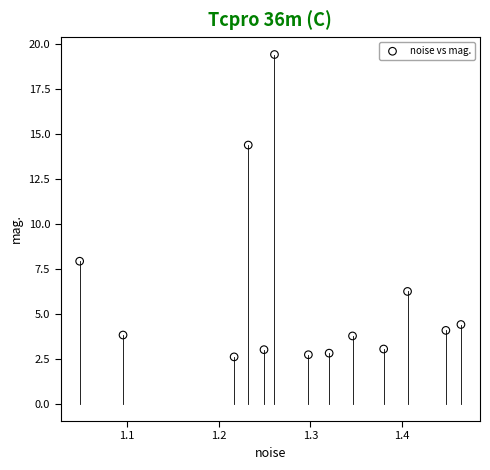

What Y value in the scatter plot is closest to 11?

7.9